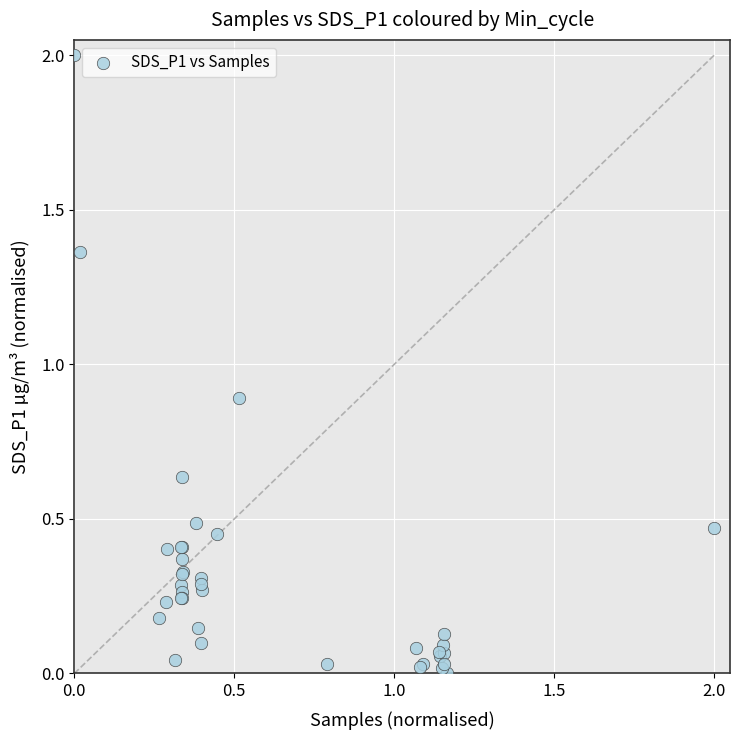

What Y value in the scatter plot is closest to 1?

0.9